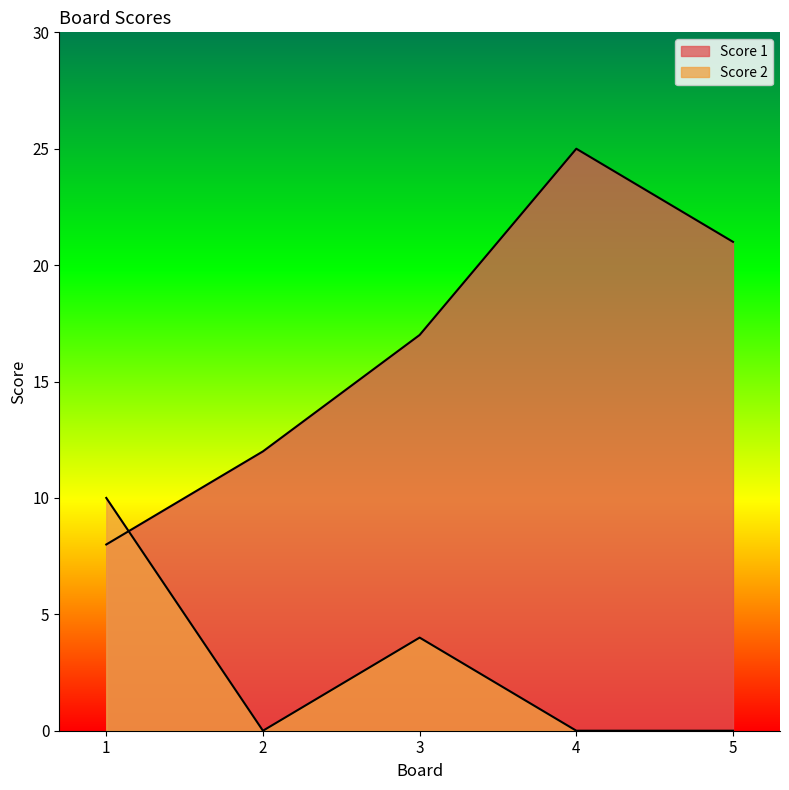

Reading left to right, list all the values displayed in this chart.

Score 1: 8	12	17	25	21
Score 2: 10	0	4	0	0